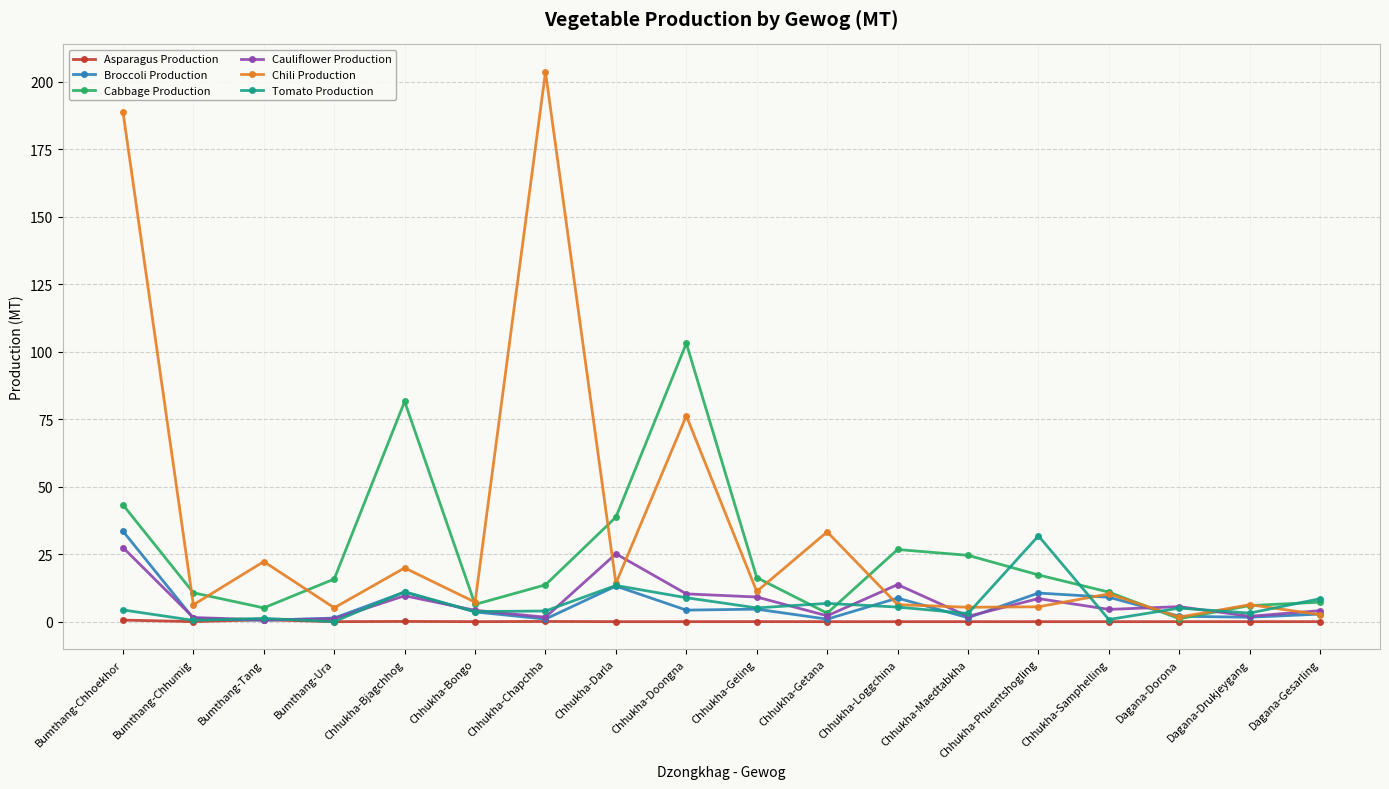

Does the chart have visible grid lines?

Yes